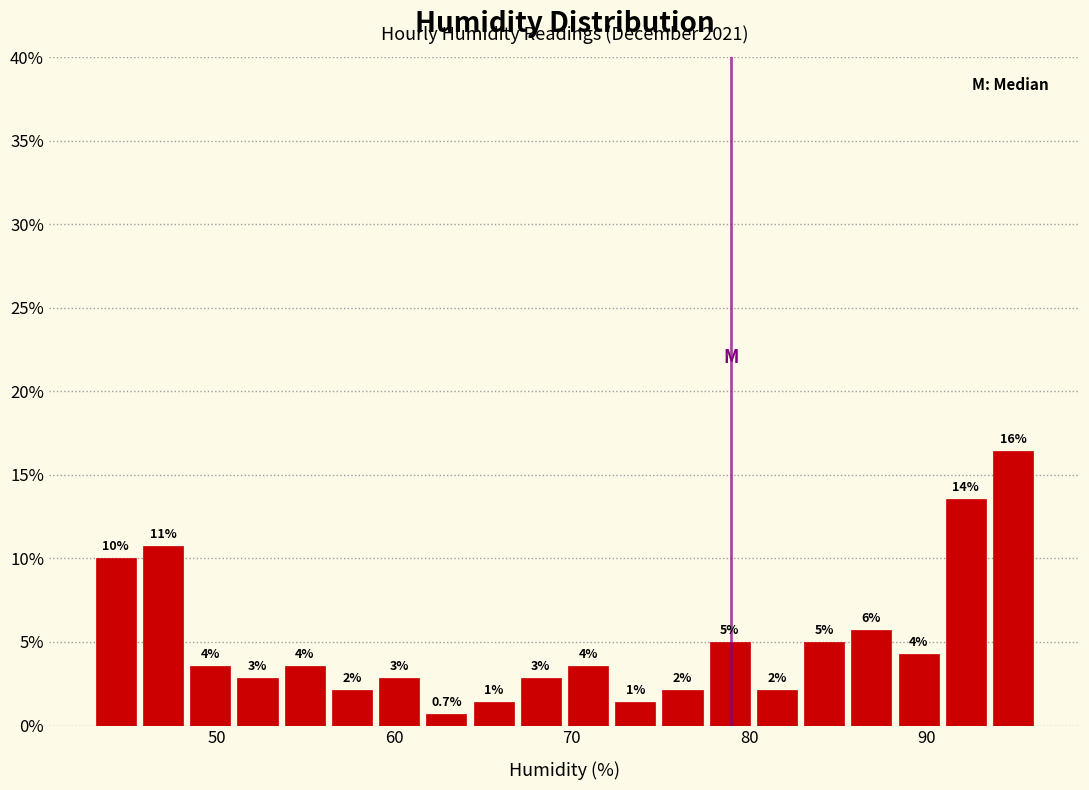

Read against the x-axis, roughly where is the centre of the tallest bar?

95